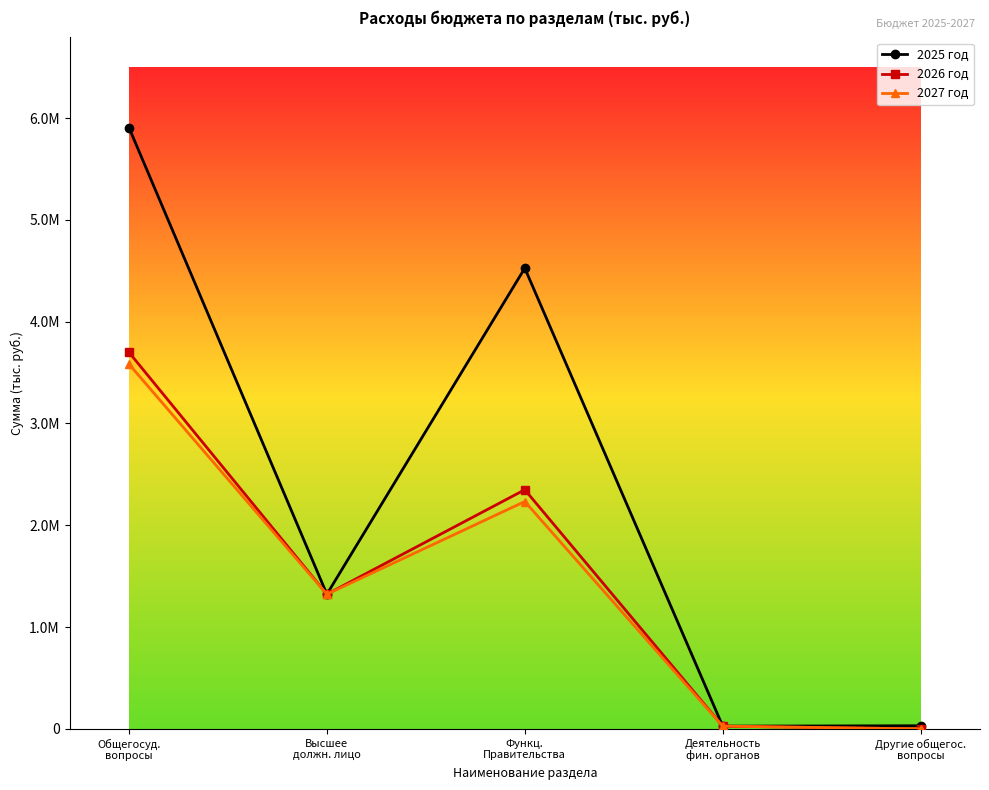

True or false: 2026 год and 2025 год intersect in this chart.

False